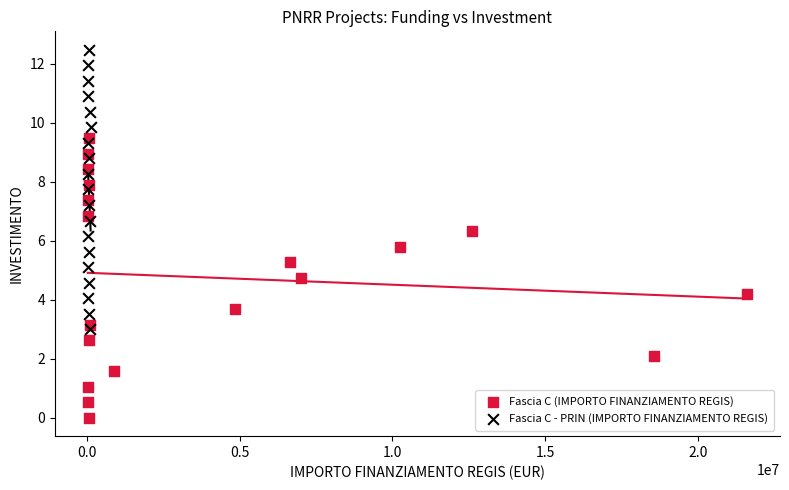

Which series reaches the maximum Y coordinate?

Fascia C - PRIN (IMPORTO FINANZIAMENTO REGIS)